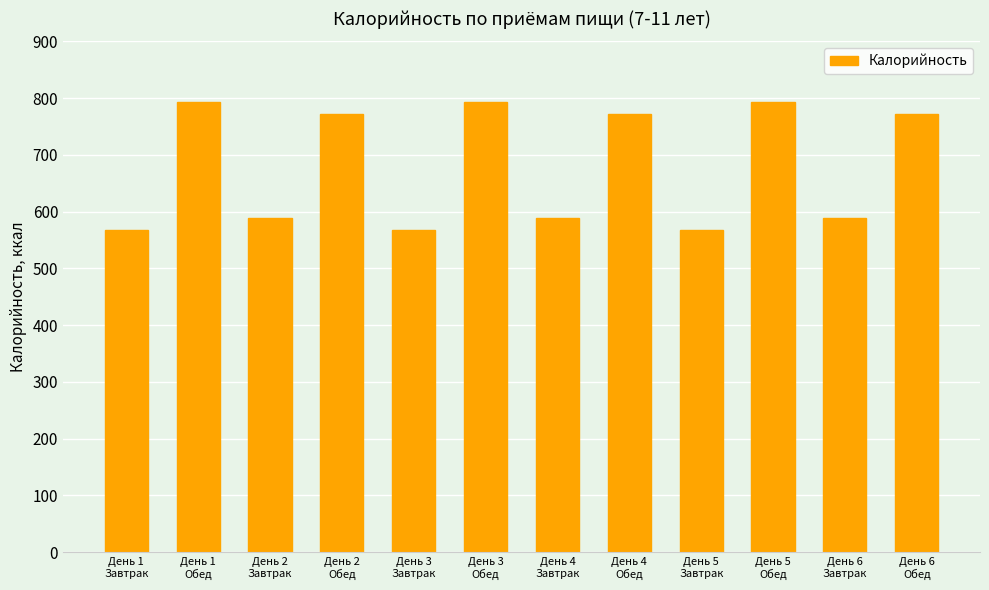

What is the change in value from День 3
Обед to День 6
Завтрак?

-205